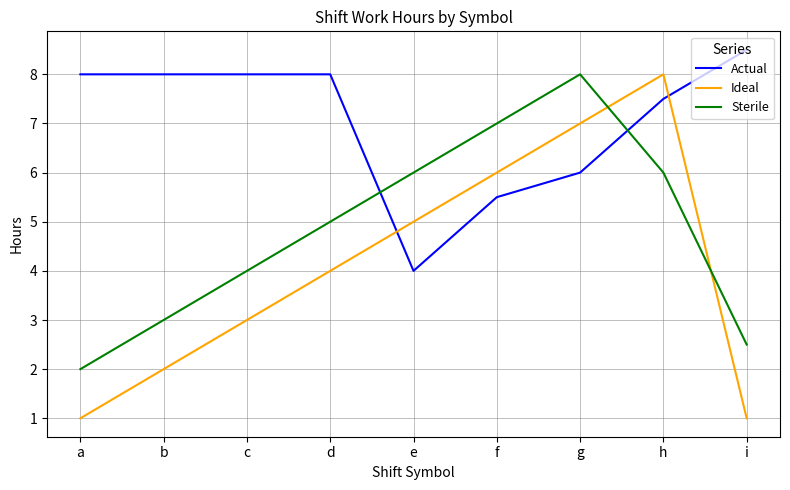

What is the maximum value shown in the chart?

8.5